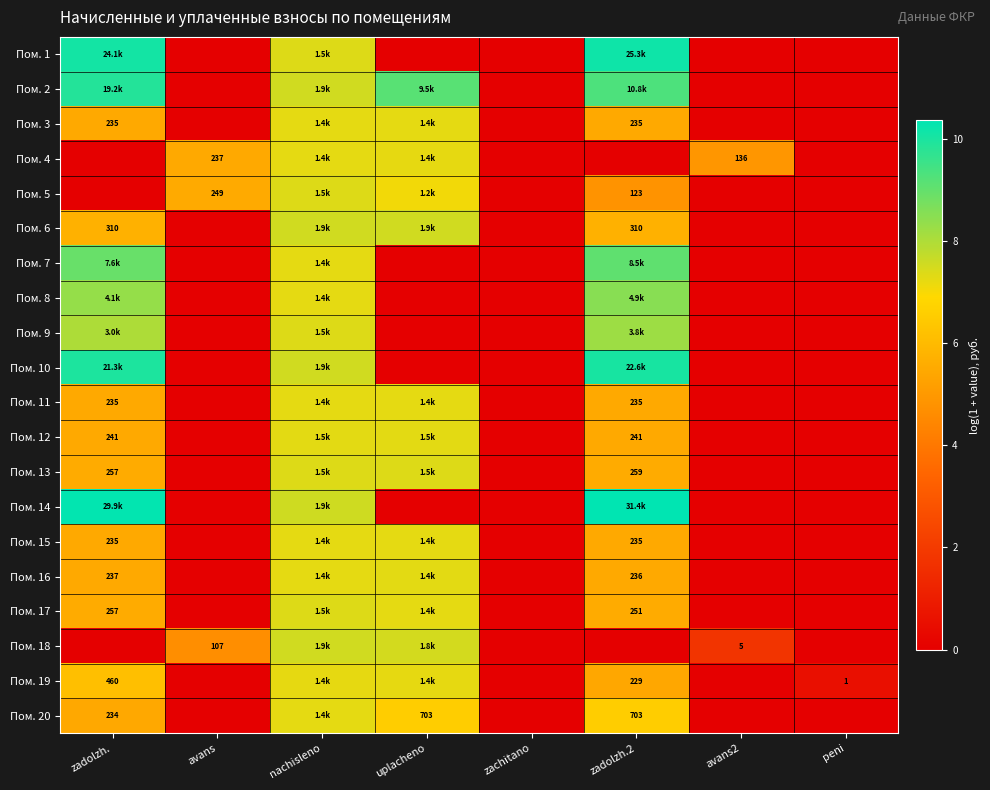

What is the sum of all Пом. 3 values?

25.4